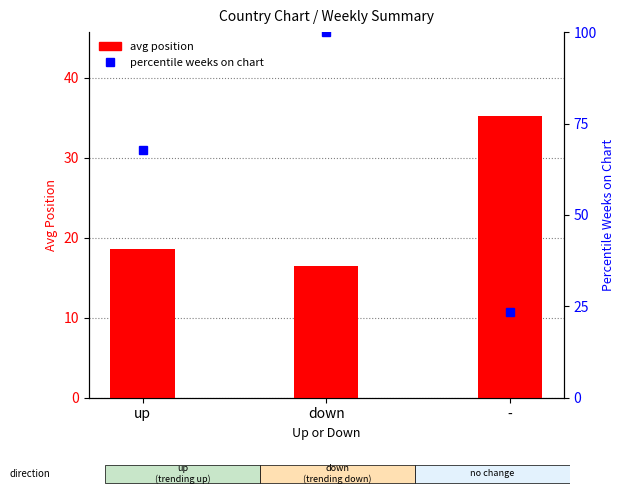

The percentile weeks on chart series shows 67.9 at up. True or false?

True